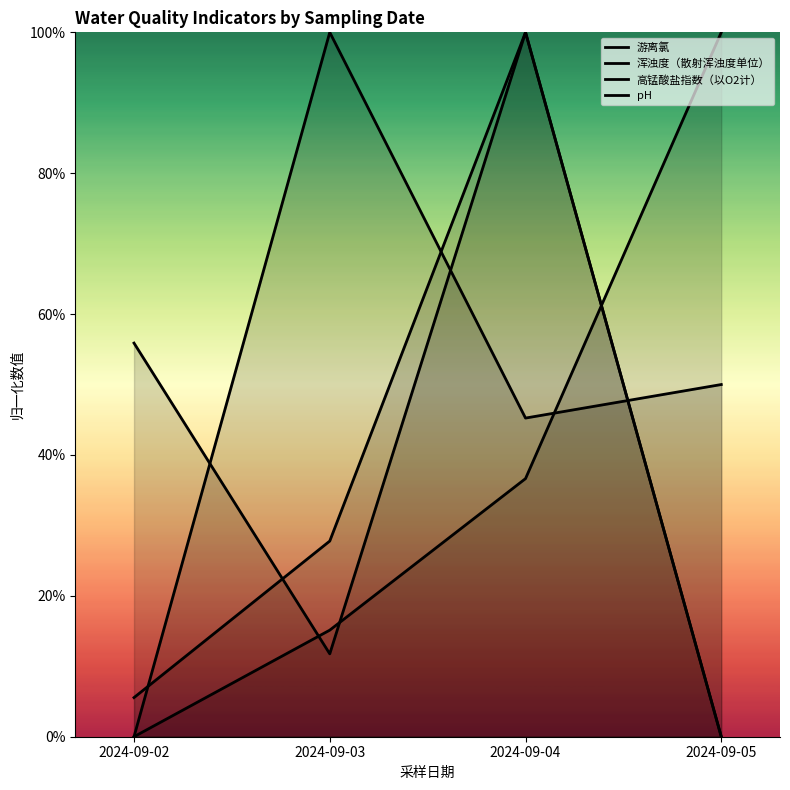

At which category is the sum across all series the highest?

2024-09-04